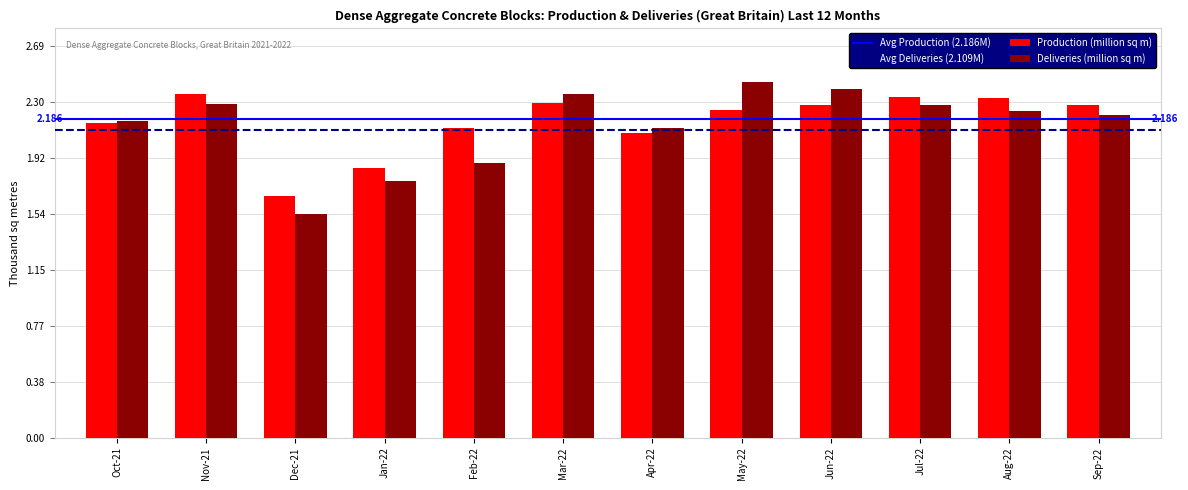

At May-22, list the series in order from largest to smallest.

Deliveries (million sq m), Production (million sq m)